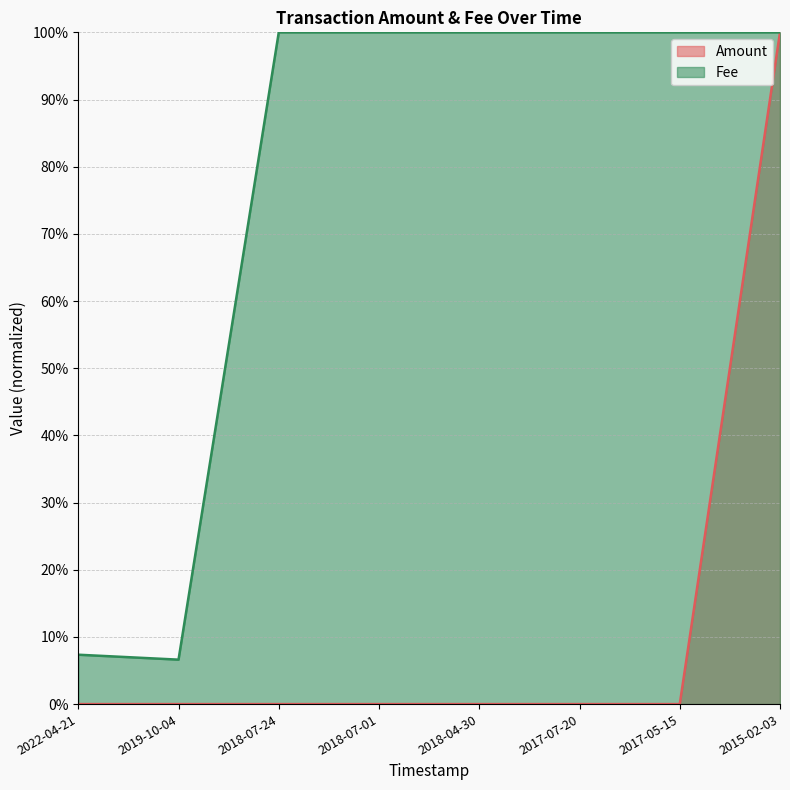

Does the chart display data point markers on the line(s)?

No